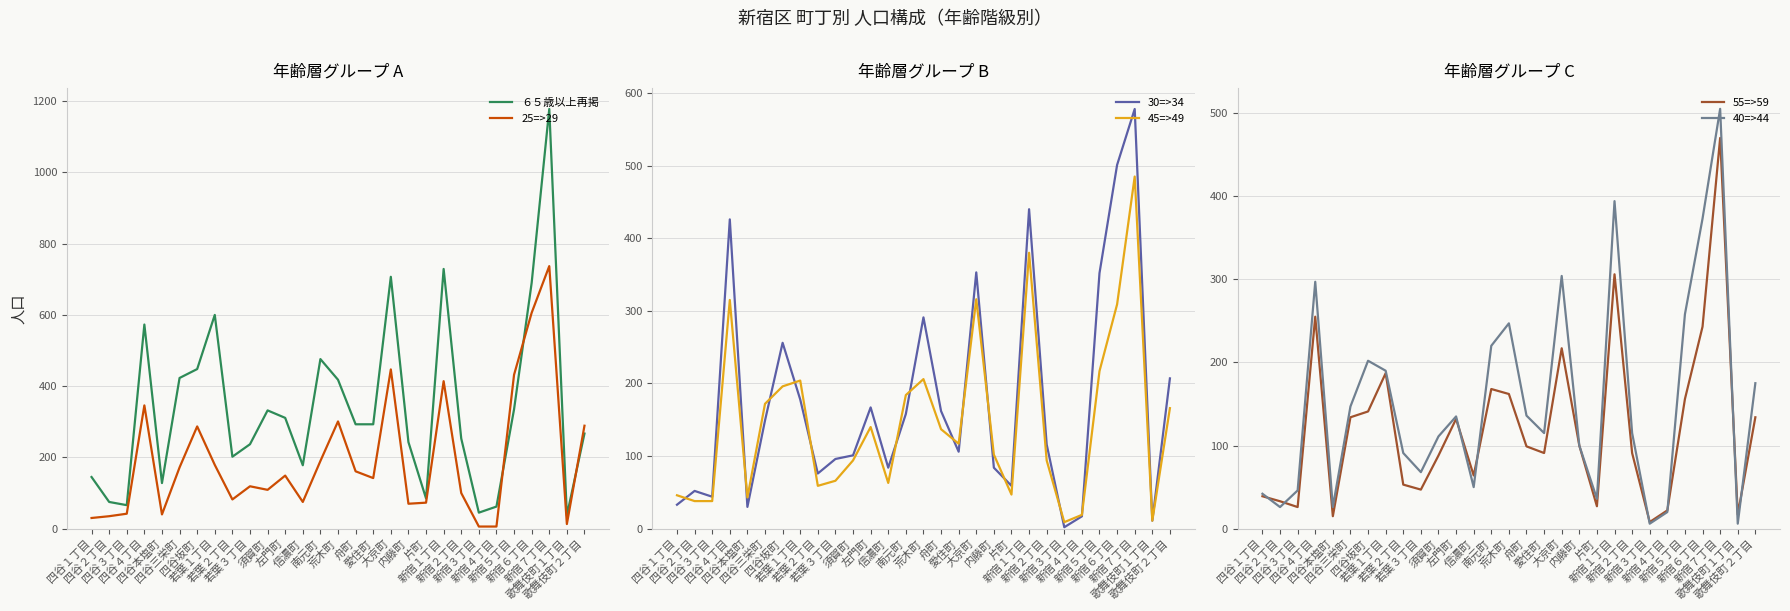

Which series has the largest total across all categories?

６５歳以上再掲